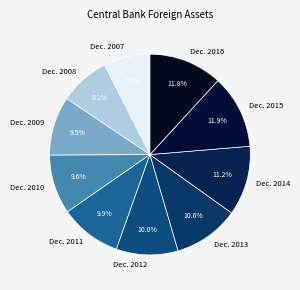

How many slices are in this pie chart?

10